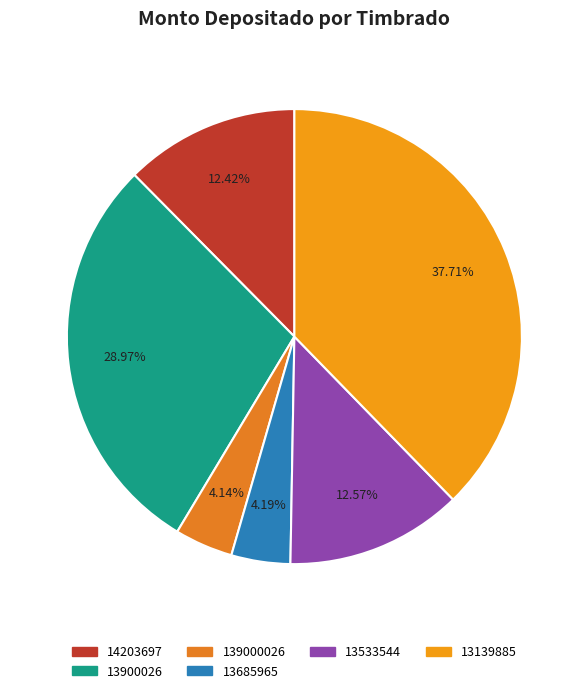

What percentage is the 13900026 slice, to the nearest percent?

29%